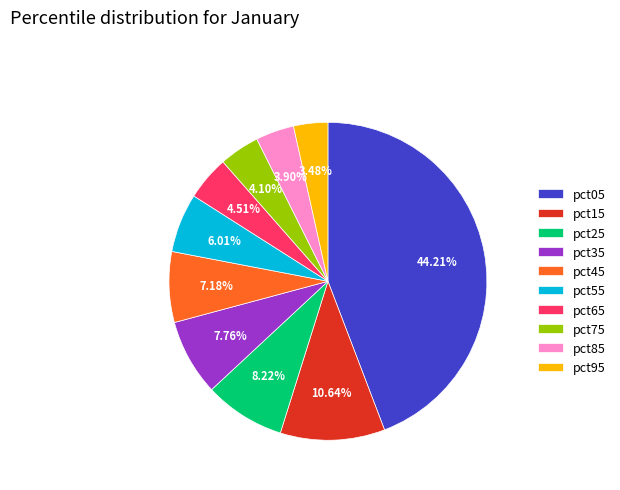

Does pct35 represent more than half of the total?

No